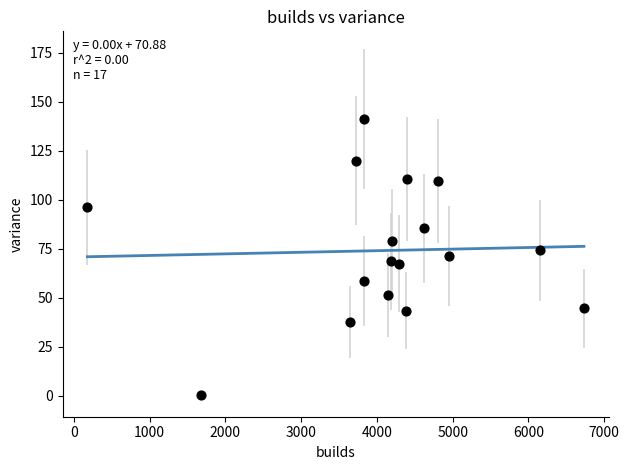

What is the range of X values (max minus min)?

6555.0